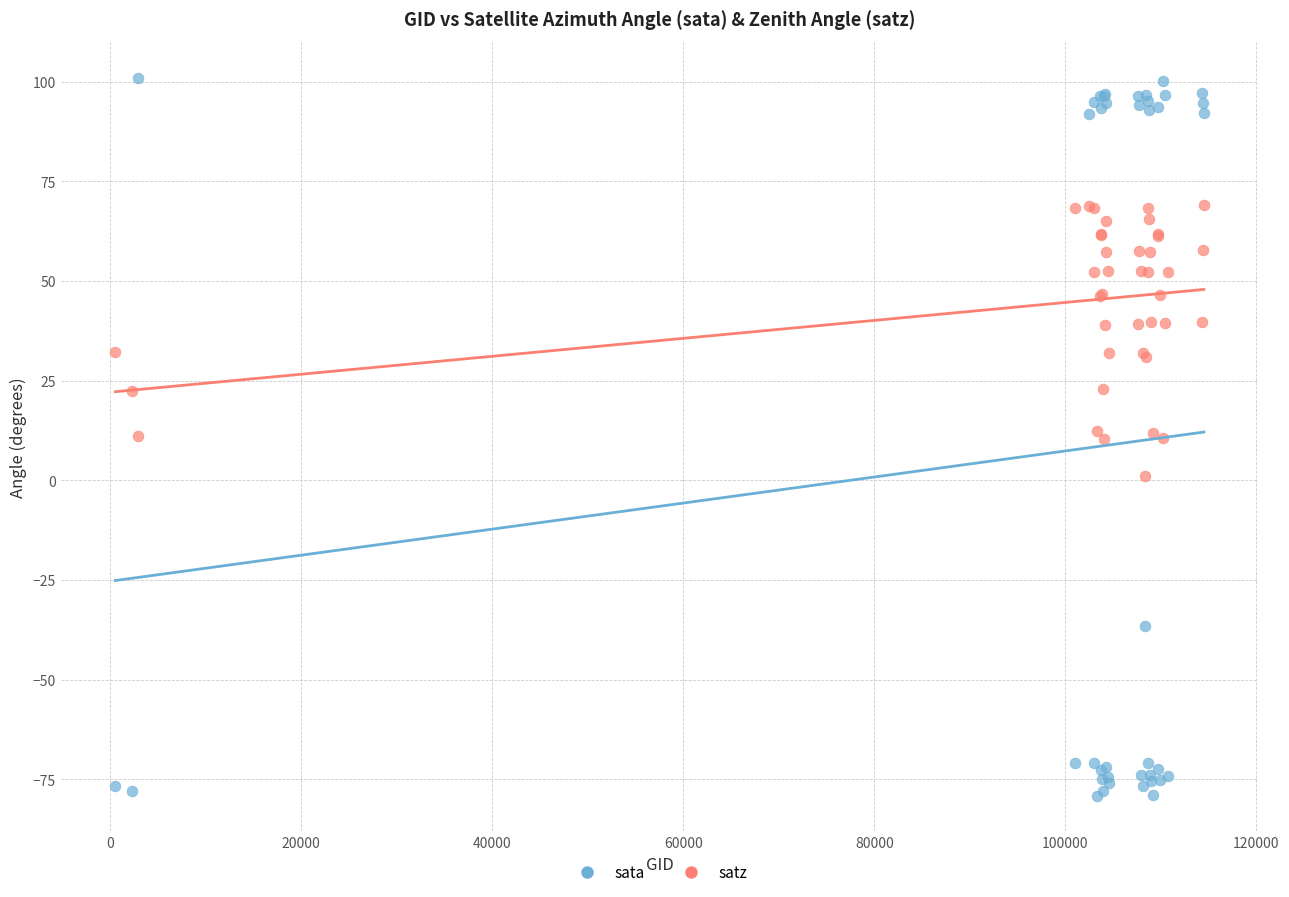

Which series has the largest Y range (max minus min)?

sata